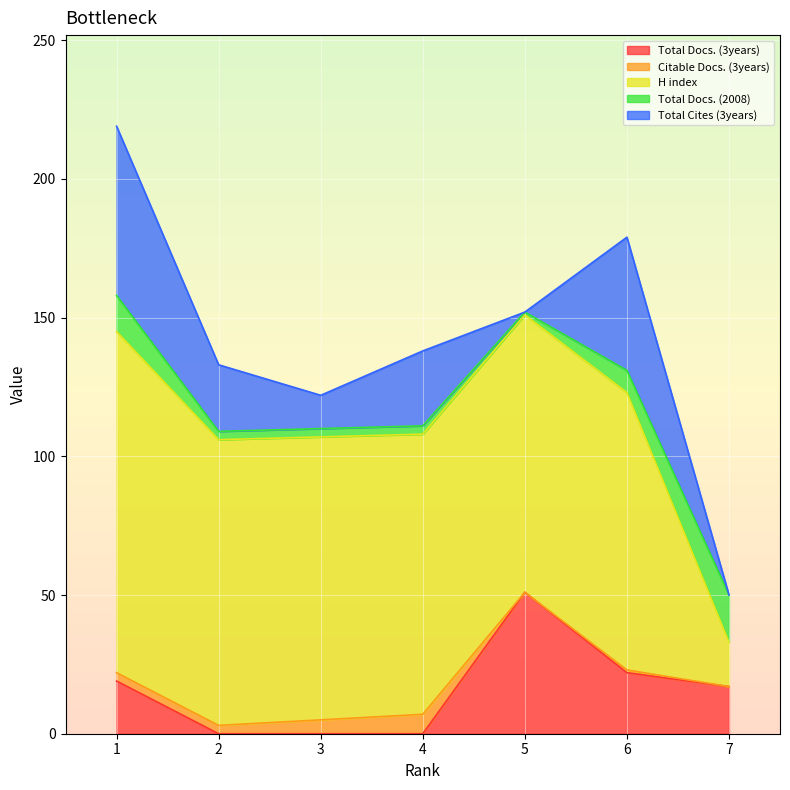

What is the sum of the Total Docs. (2008) values at 3 and 4?

6